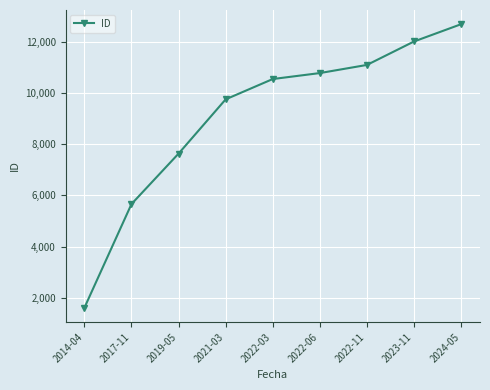

List the labels in order of value, largest first.

2024-05, 2023-11, 2022-11, 2022-06, 2022-03, 2021-03, 2019-05, 2017-11, 2014-04